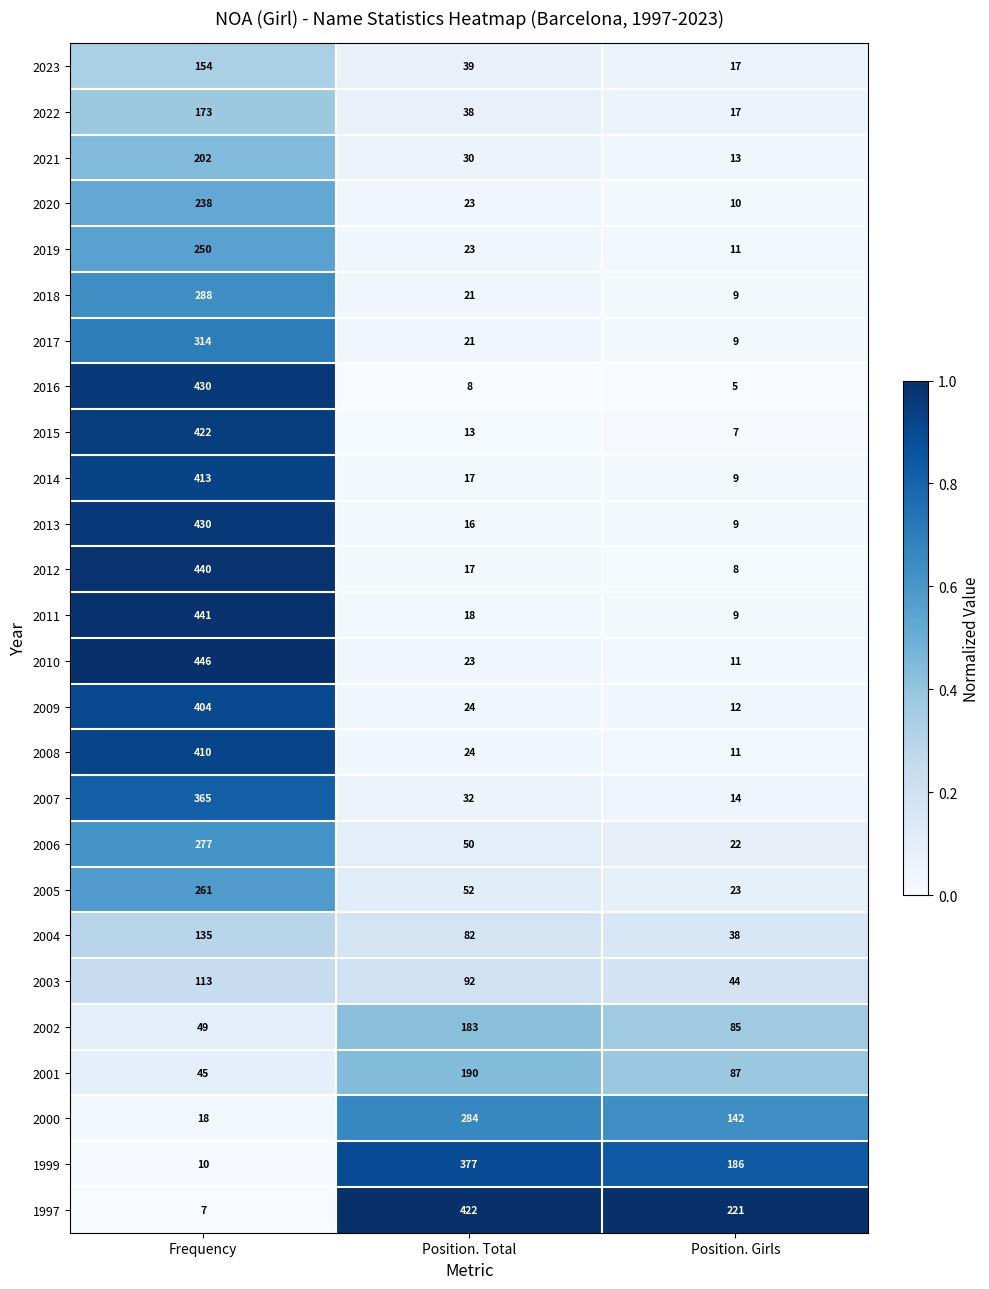

What is the spread (max minus min) of values at Position. Girls?

216